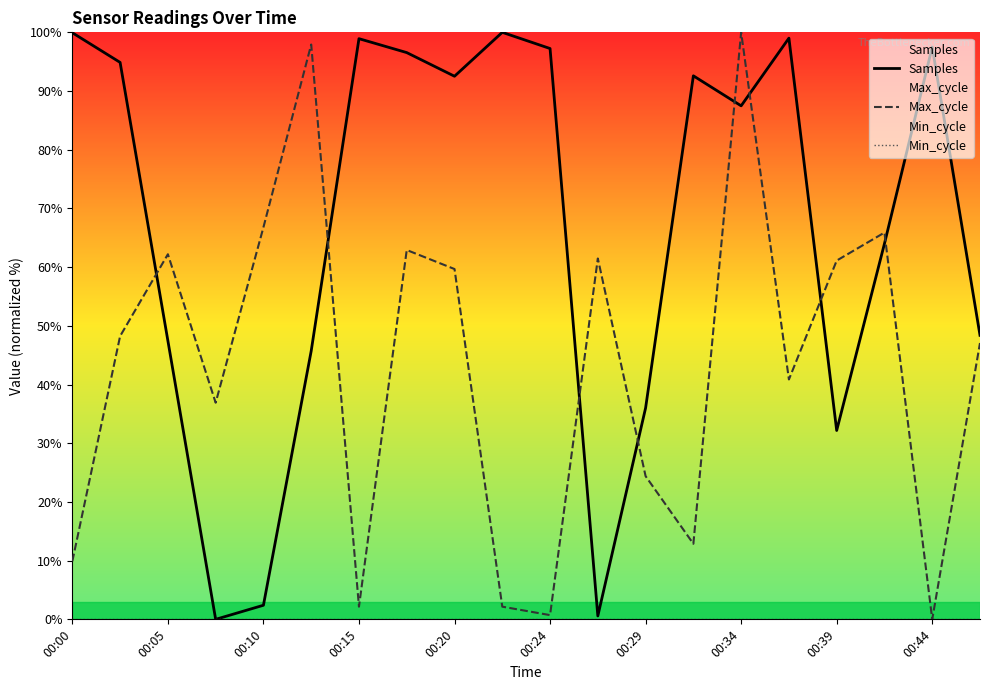

Which series has the largest total across all categories?

Samples